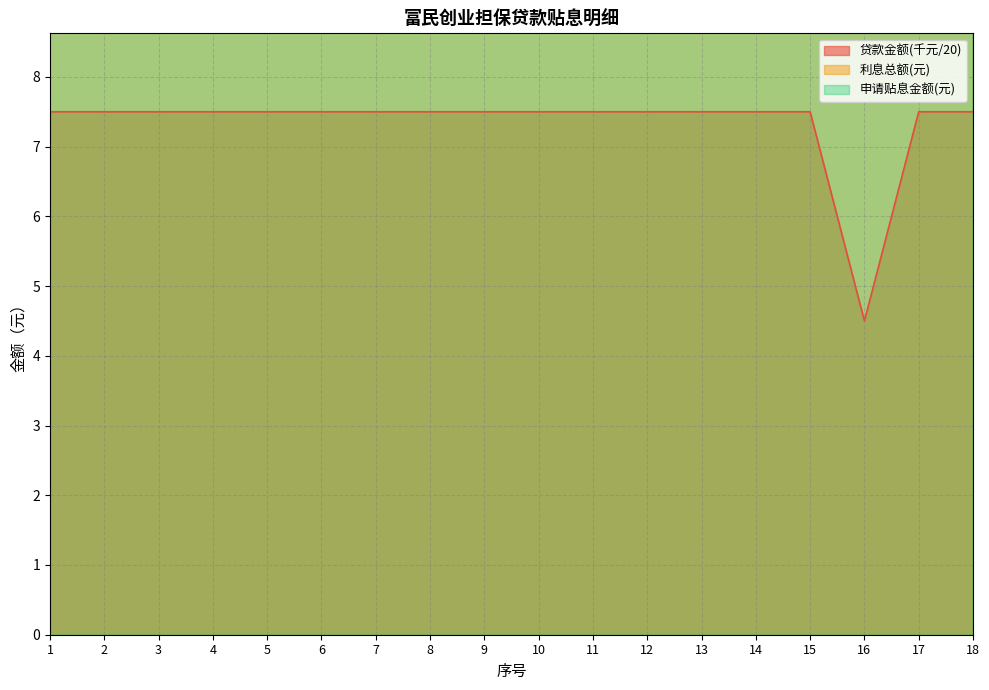

Between 9 and 15, which series saw the biggest shift?

贷款金额